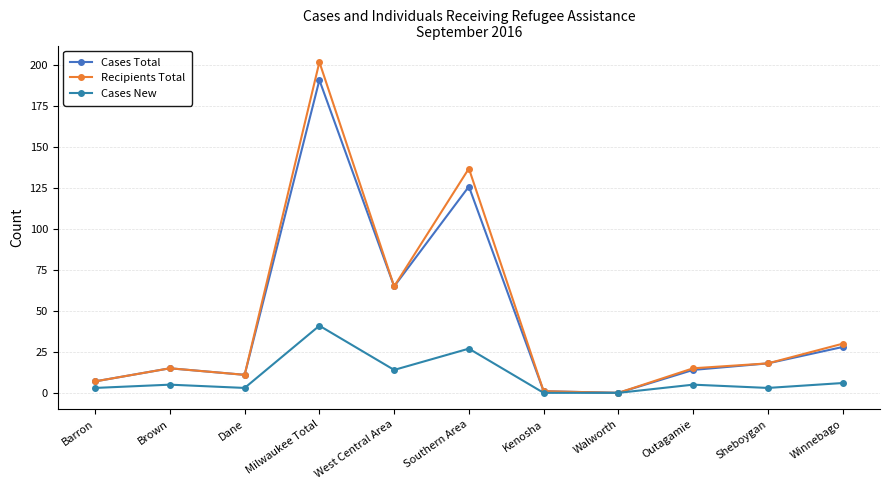

True or false: Cases Total and Recipients Total cross at least once.

False